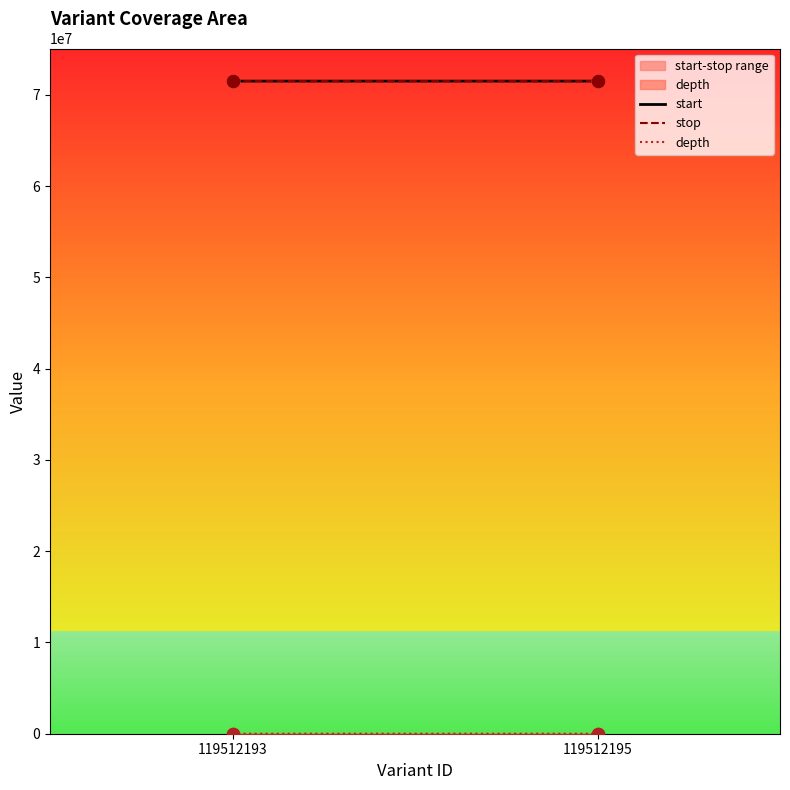

At how many categories does at least one series exceed 50748154?

2